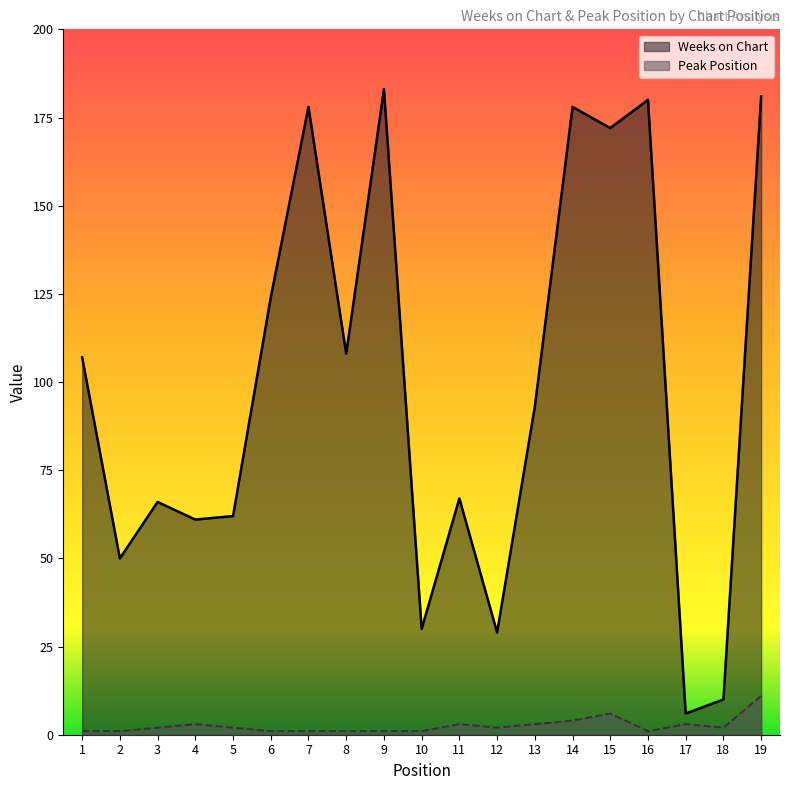

The value of Weeks on Chart at 2 is 50. True or false?

True